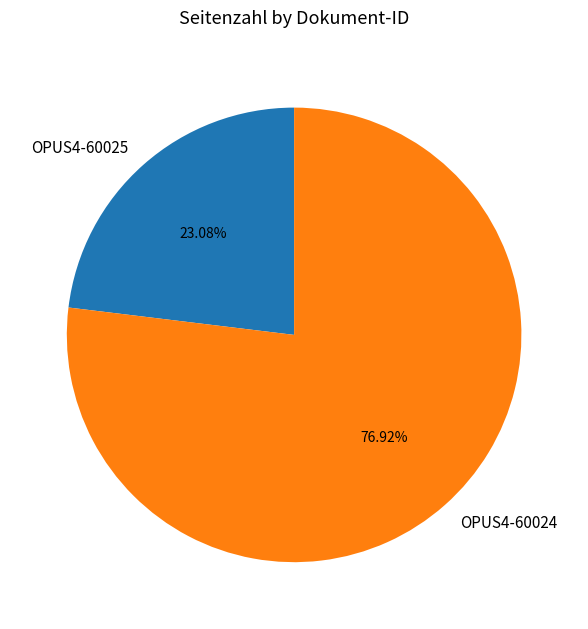

The OPUS4-60025 slice represents 23% of the pie. True or false?

True